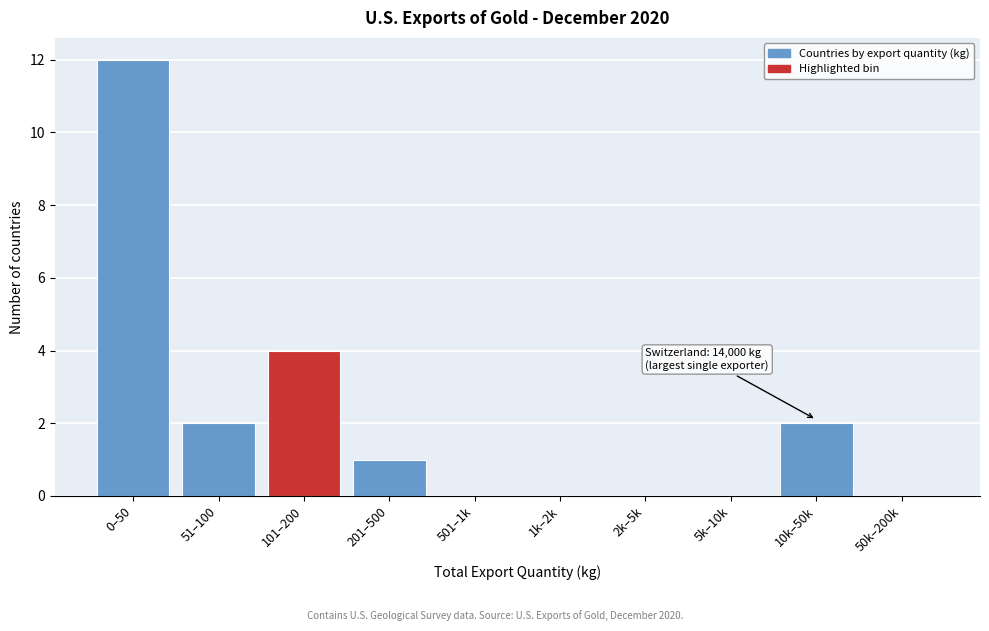

Reading left to right, list all the values displayed in this chart.

0–50=12	51–100=2	101–200=4	201–500=1	501–1k=0	1k–2k=0	2k–5k=0	5k–10k=0	10k–50k=2	50k–200k=0